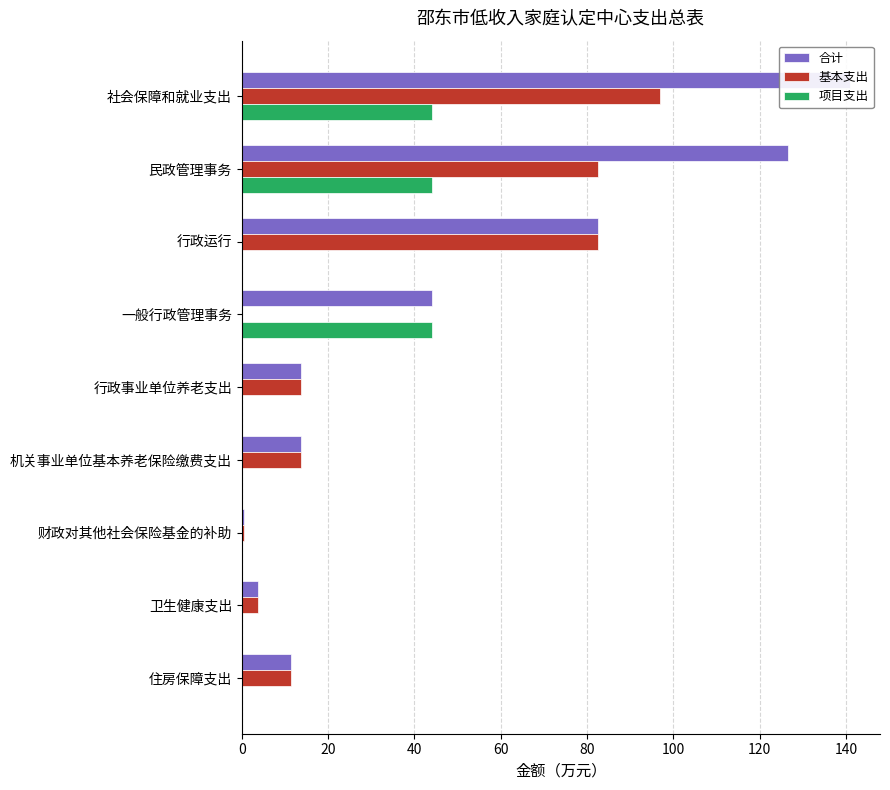

What is the difference between the maximum and minimum values in the 合计 series?

140.3